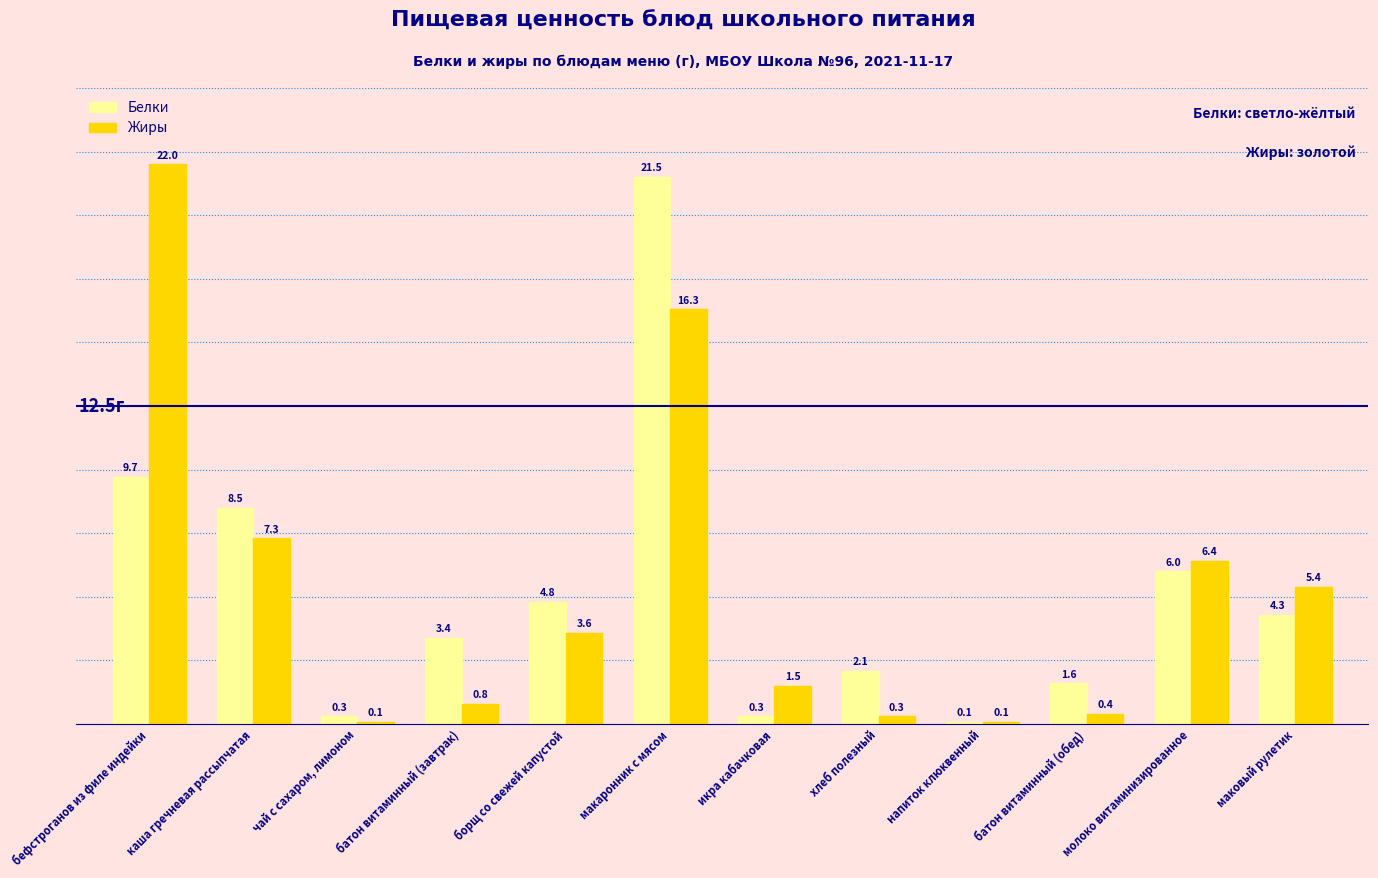

What is the spread (max minus min) of values at икра кабачковая?

1.2